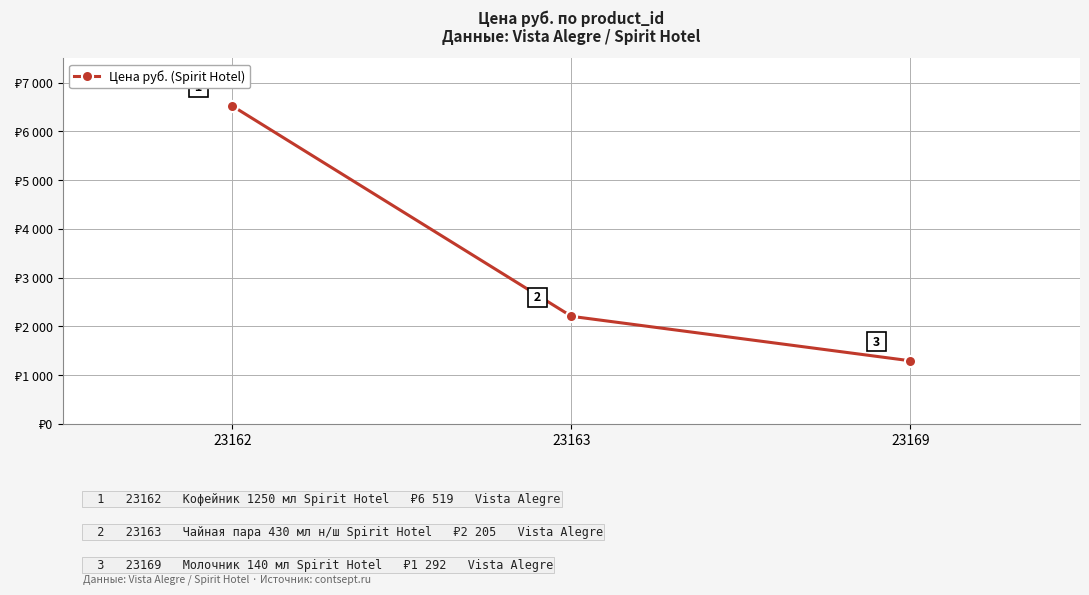

What is the difference between the values at 23169 and 23162?

5227